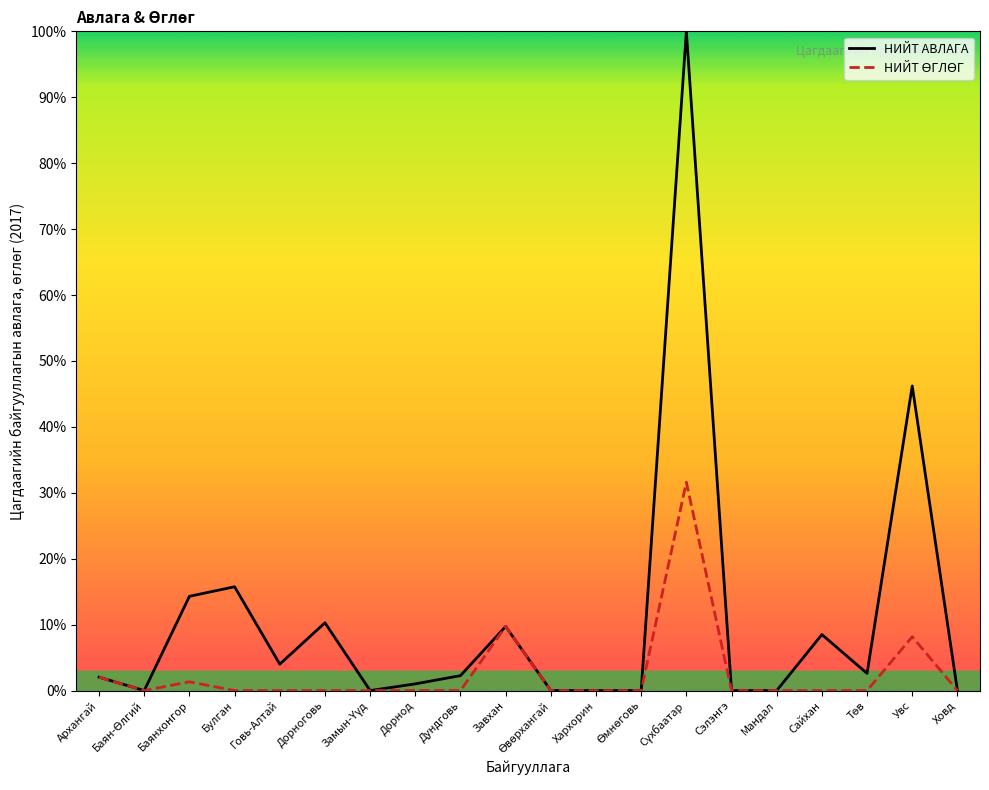

The НИЙТ АВЛАГА series shows 46.2 at Увс. True or false?

True